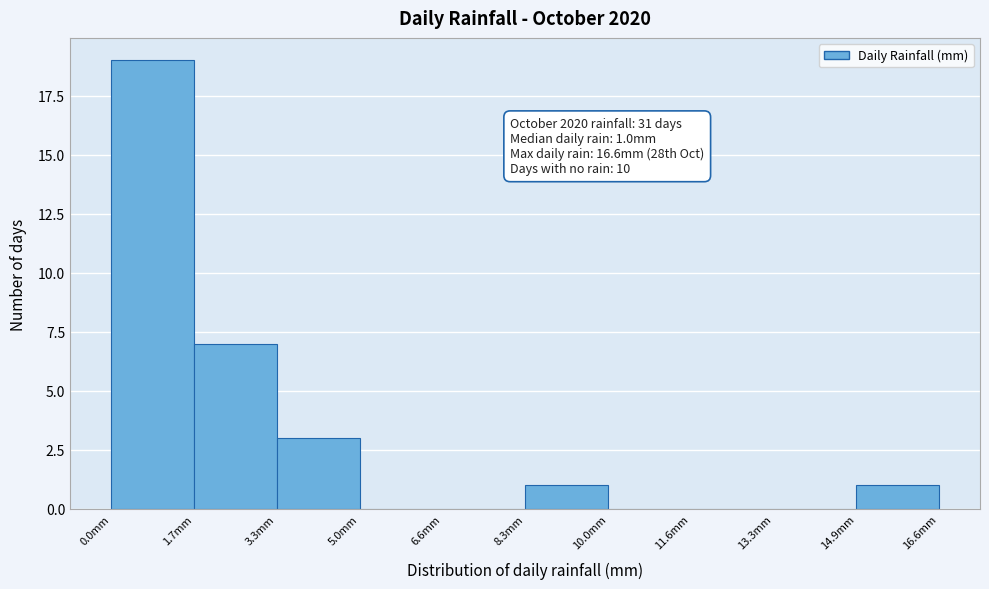

Over which range of the x-axis is the bar tallest?

0.00 to 1.66